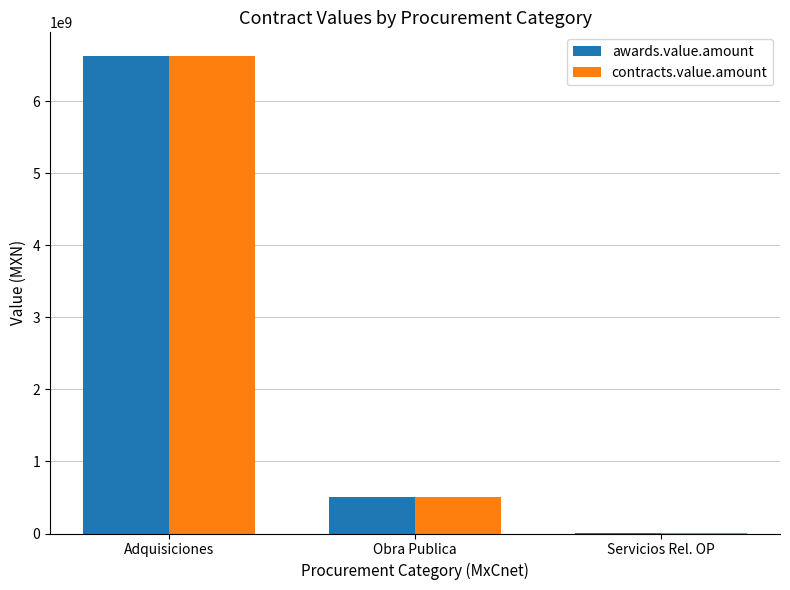

Reading left to right, transcribe all the data shown in this chart.

awards.value.amount: Adquisiciones=6624000000.0	Obra Publica=500370654.5	Servicios Rel. OP=4053384.0
contracts.value.amount: Adquisiciones=6624000000.0	Obra Publica=500370654.5	Servicios Rel. OP=4053384.0